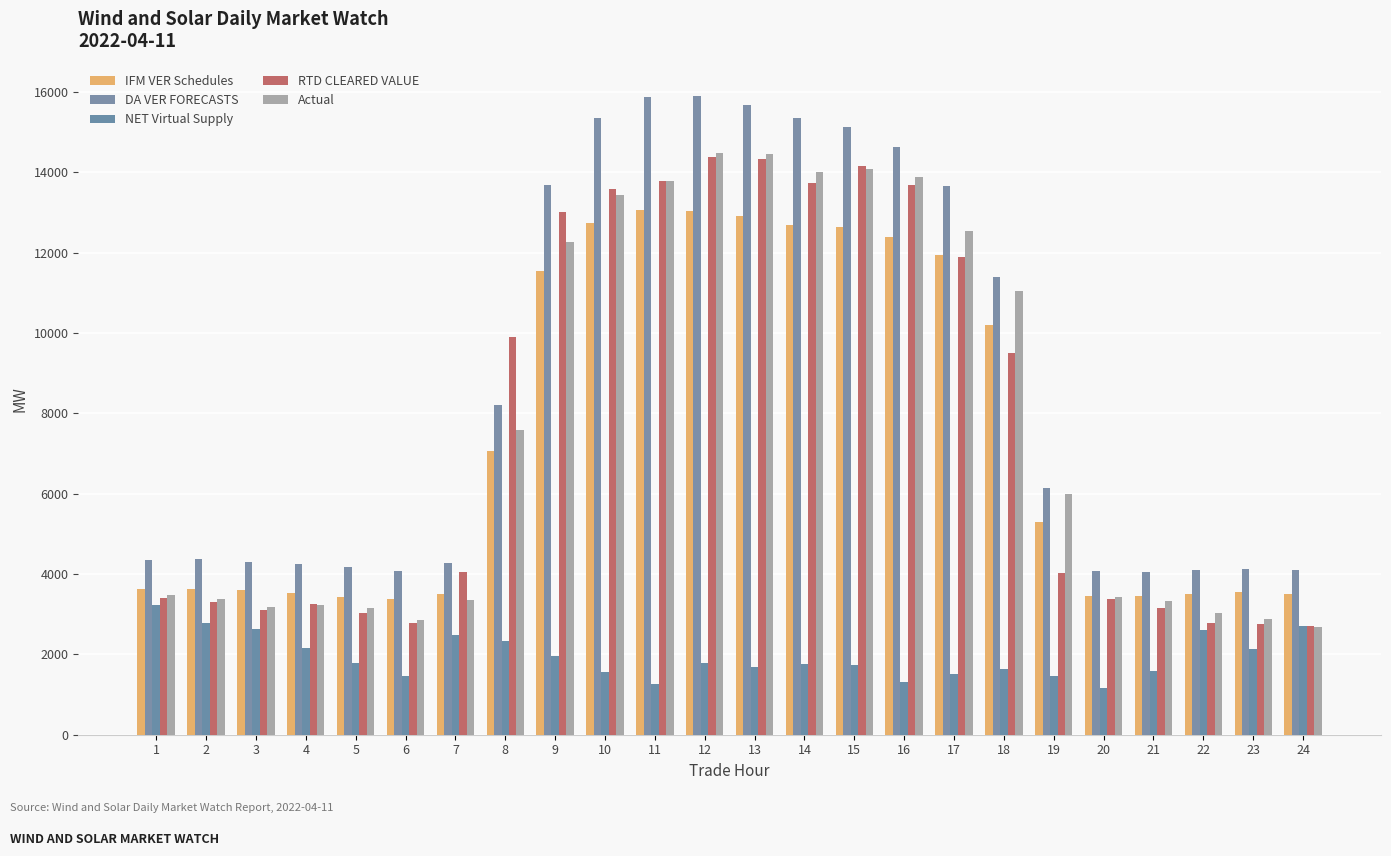

Are the bars grouped side by side (vs. stacked)?

Yes